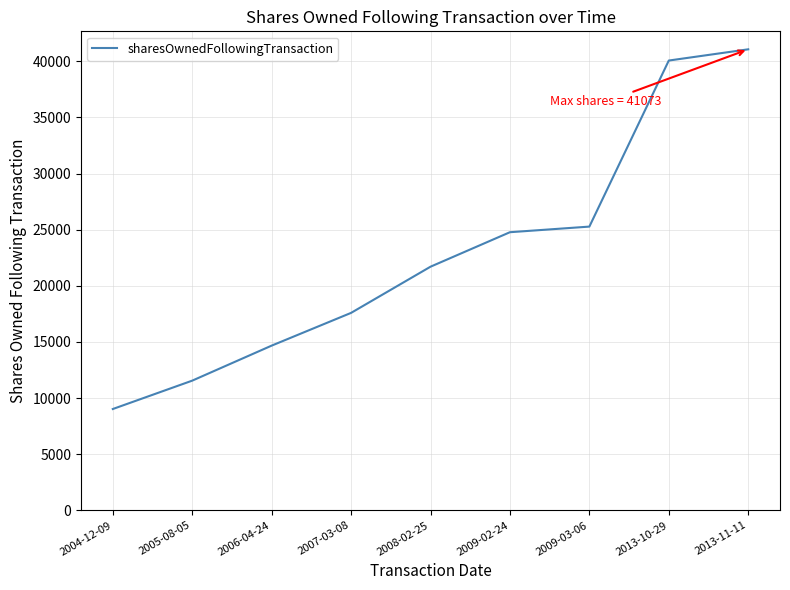

Is this an area chart (filled region under the line)?

No